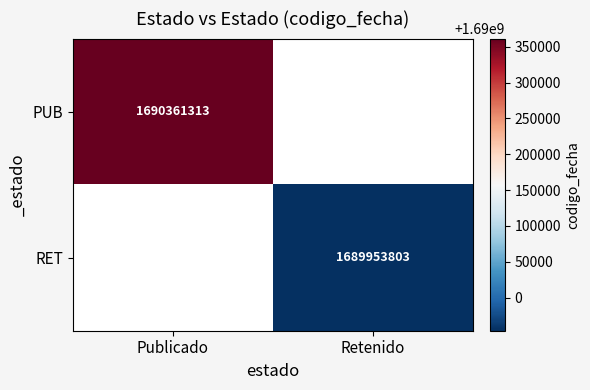

The value of RET at Retenido is 2707865255. True or false?

False